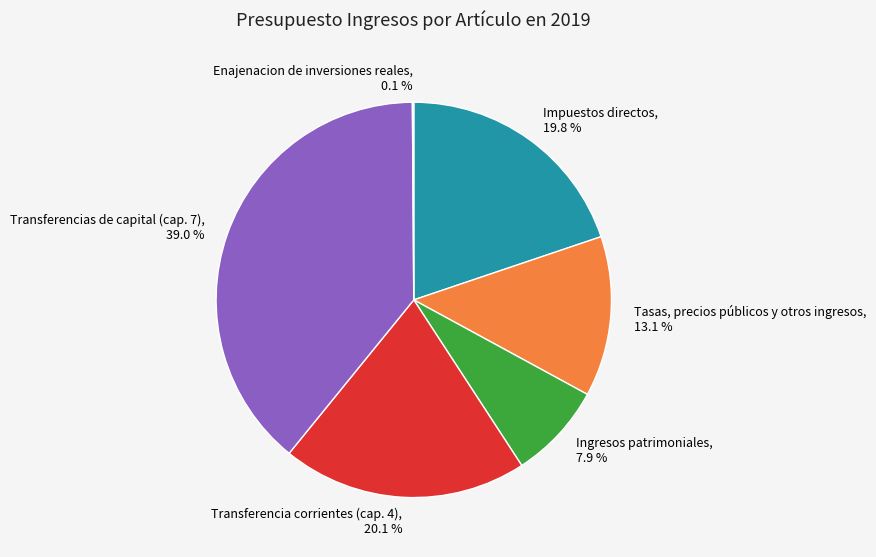

The Ingresos patrimoniales slice represents 1% of the pie. True or false?

False